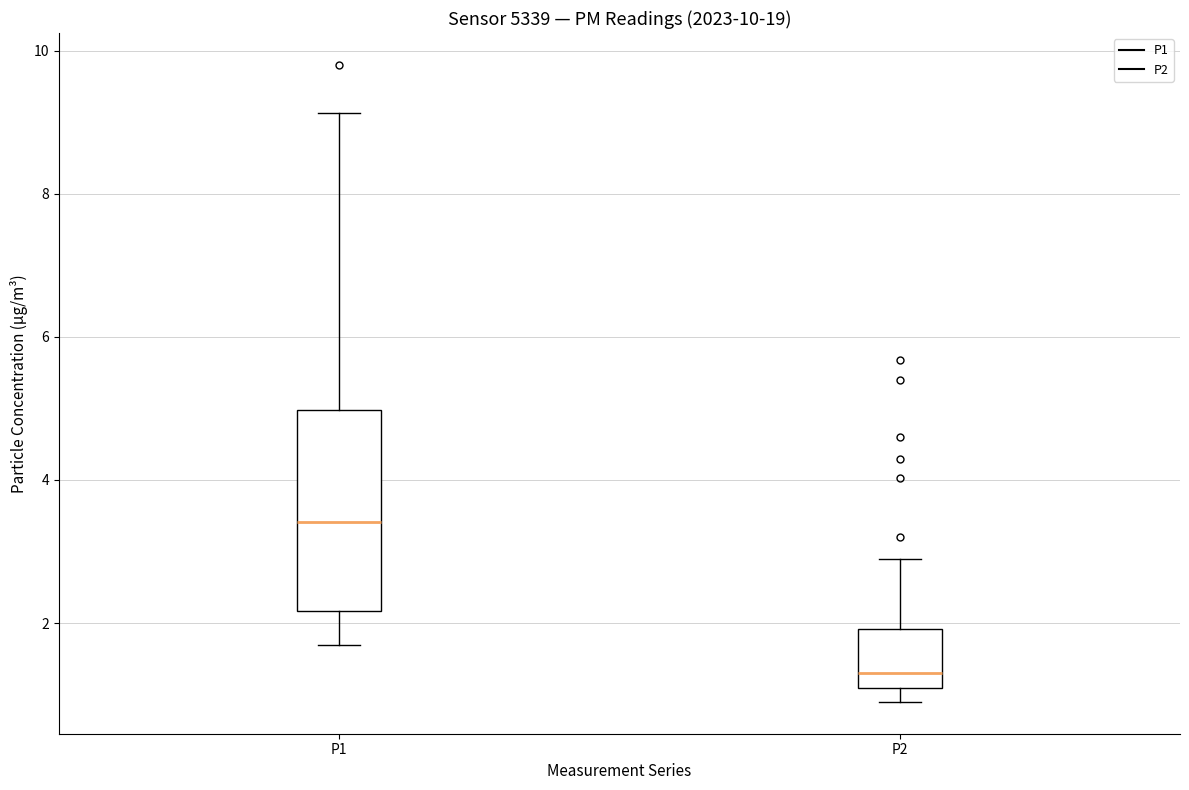

Which box's median line is the lowest?

P2